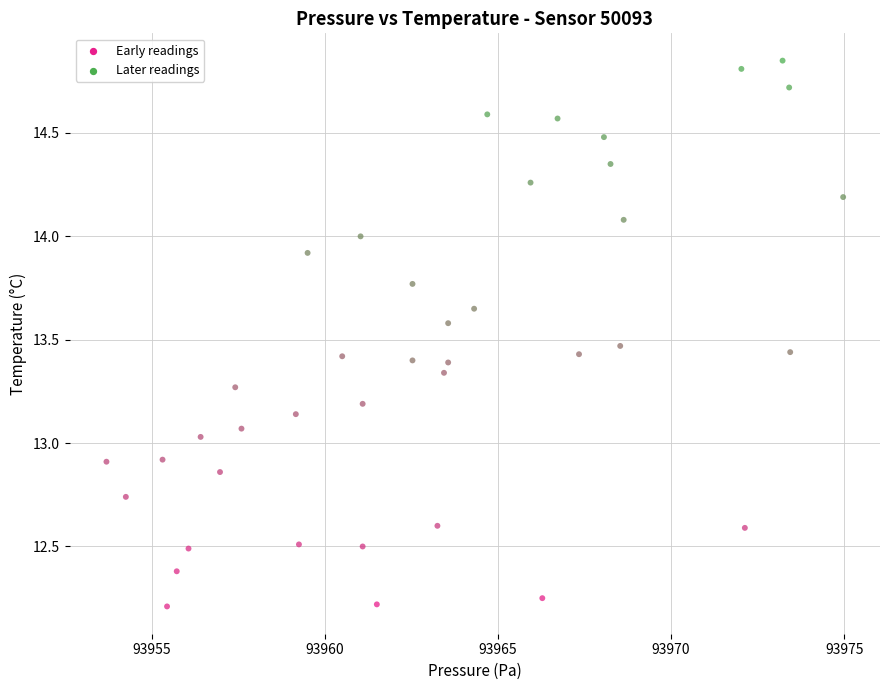

What is the range of Y values (max minus min)?

2.6